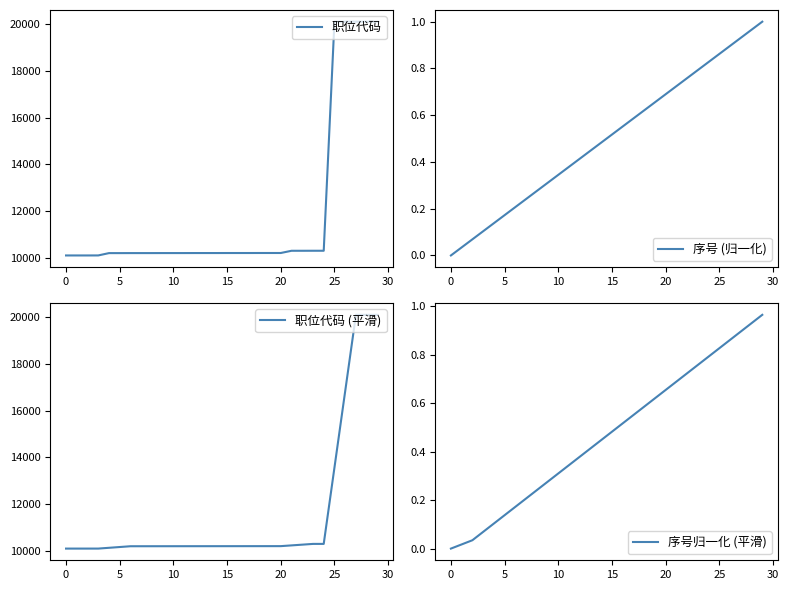

At 9, list the series in order from smallest to largest.

序号归一化 (平滑), 序号 (归一化), 职位代码 (平滑), 职位代码